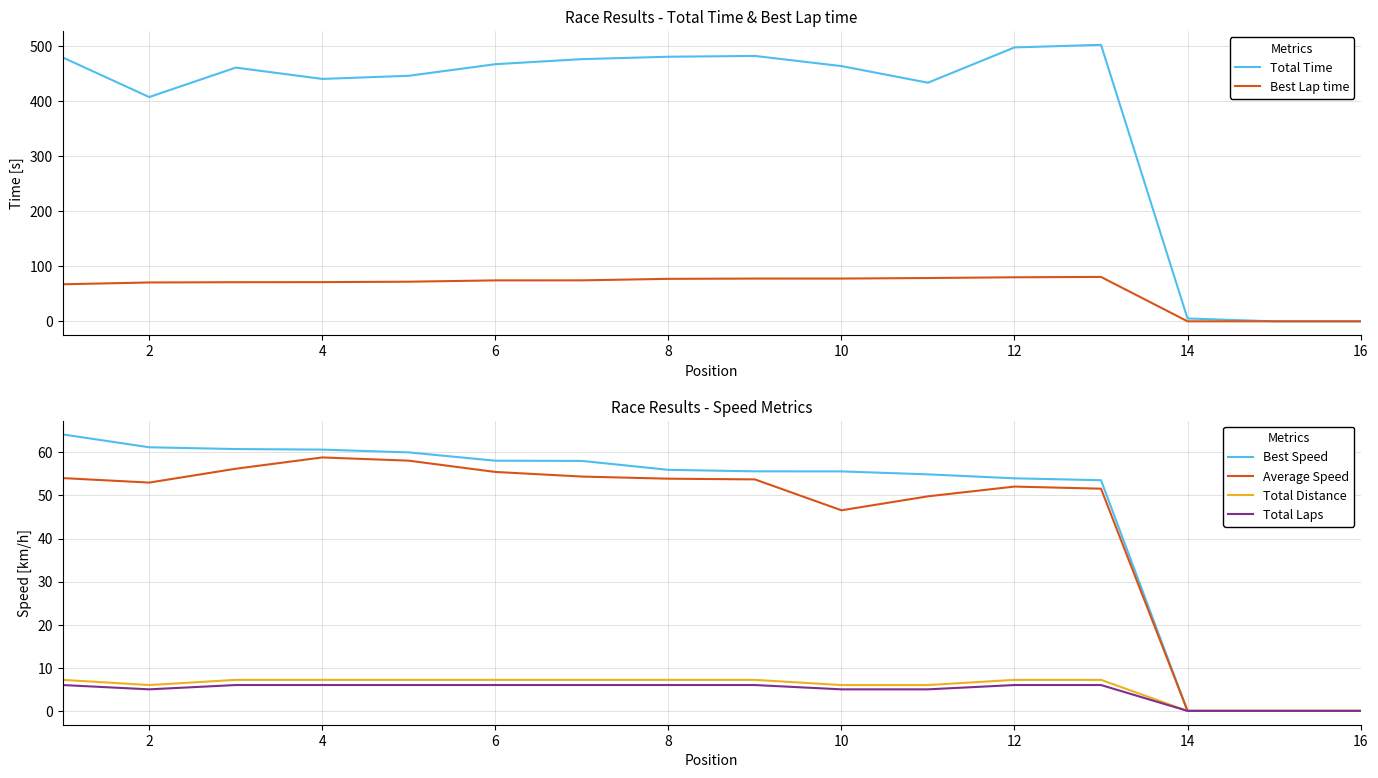

What is the sum of the Total Time values at 8 and 4?

921.8